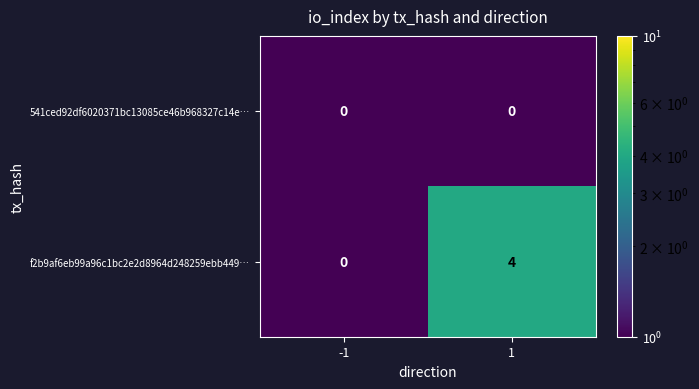

At which category does the chart reach its peak across all series?

1